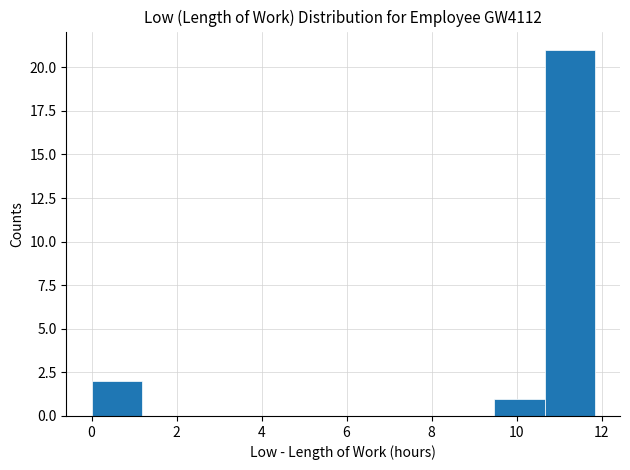

Over which range of the x-axis is the bar tallest?

10.6 to 11.8